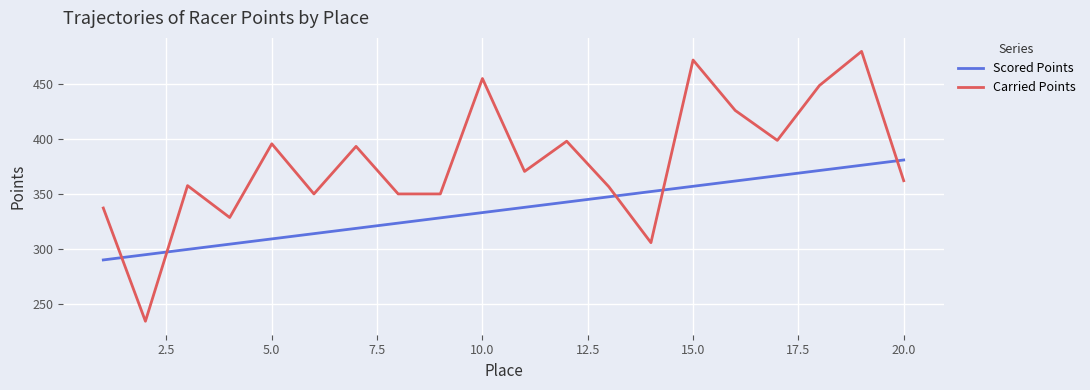

What is the minimum value for Scored Points?

289.9